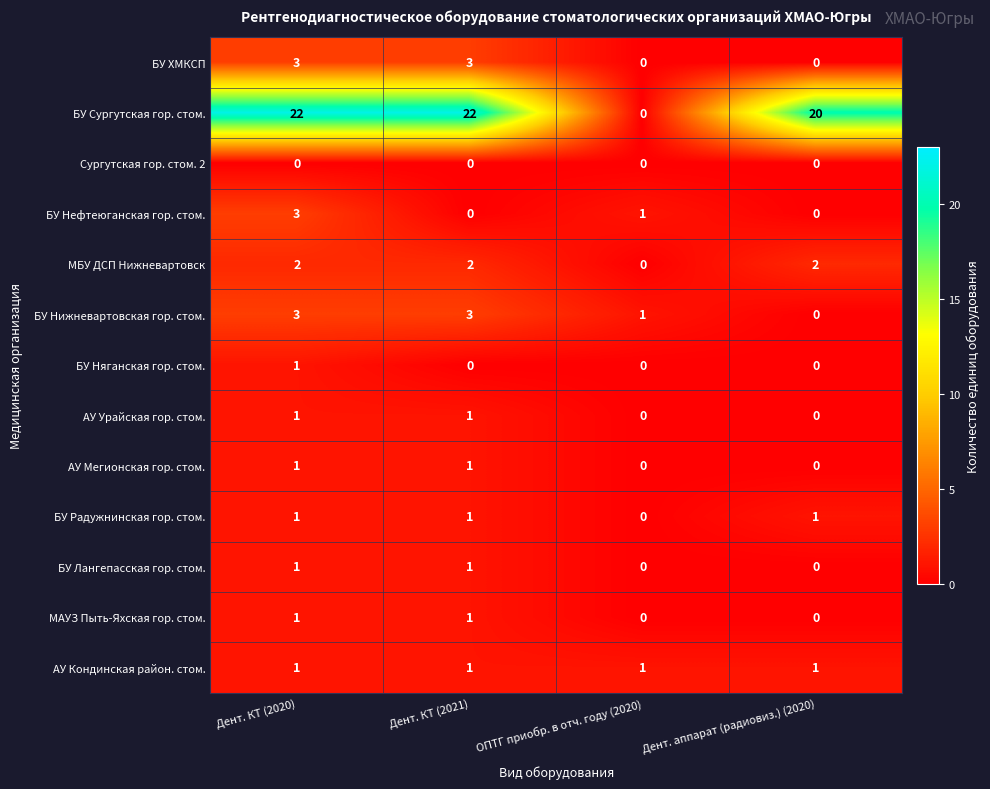

The БУ Лангепасская гор. стом. series shows 0 at ОПТГ приобр. в отч. году (2020). True or false?

True